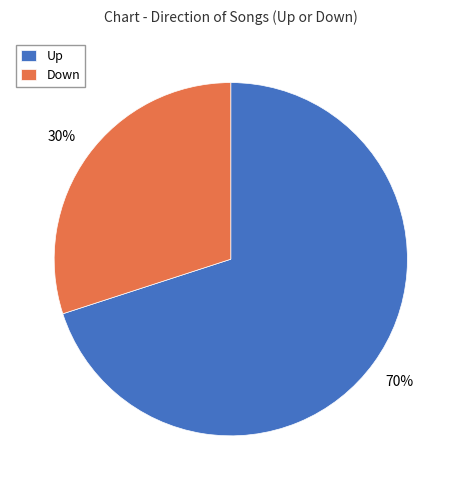

True or false: Down accounts for 30% of the total.

True